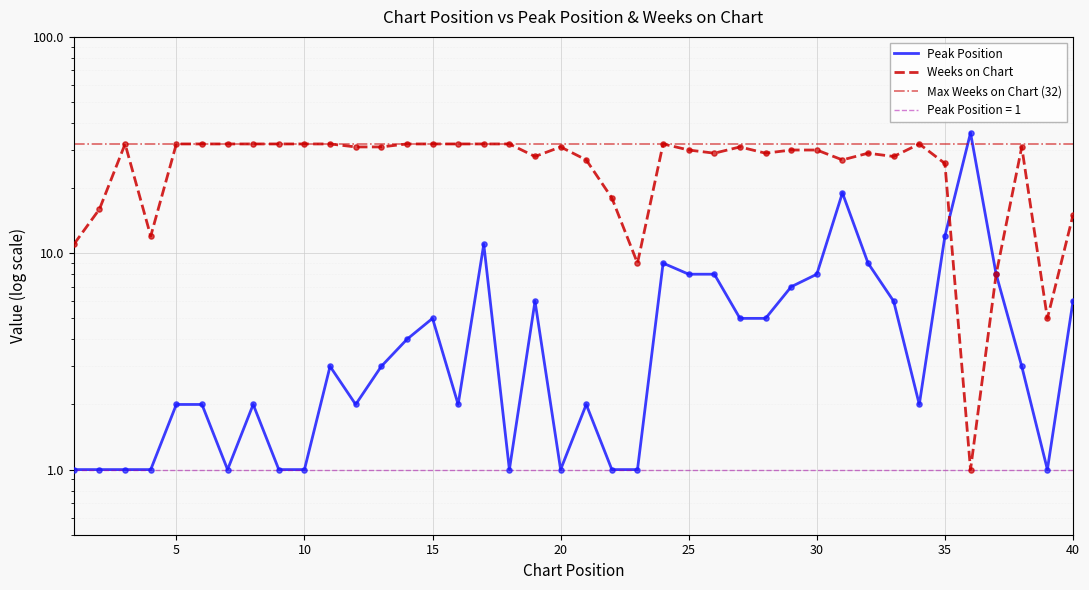

Is the value of Peak Position at 20 greater than the value of Weeks on Chart at 8?

No